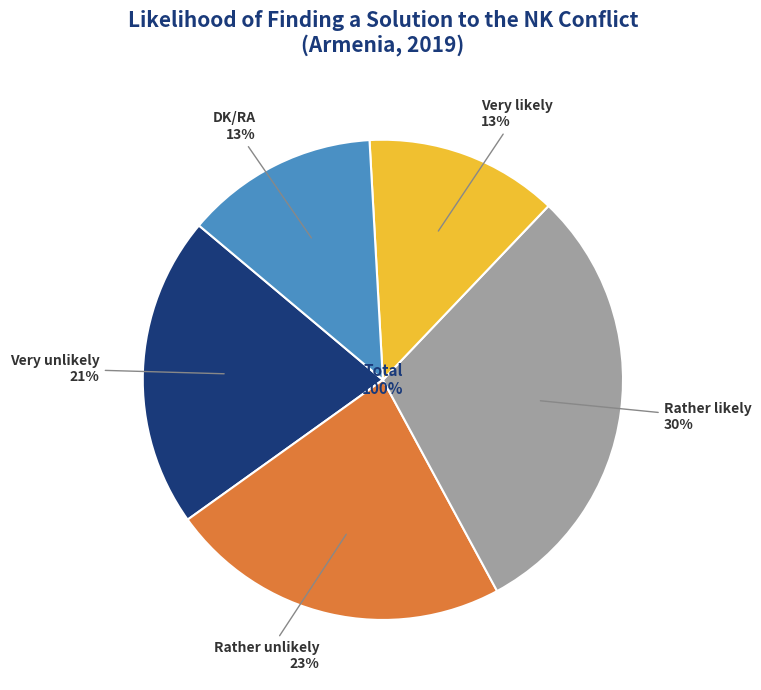

Count the number of slices in the pie.

5